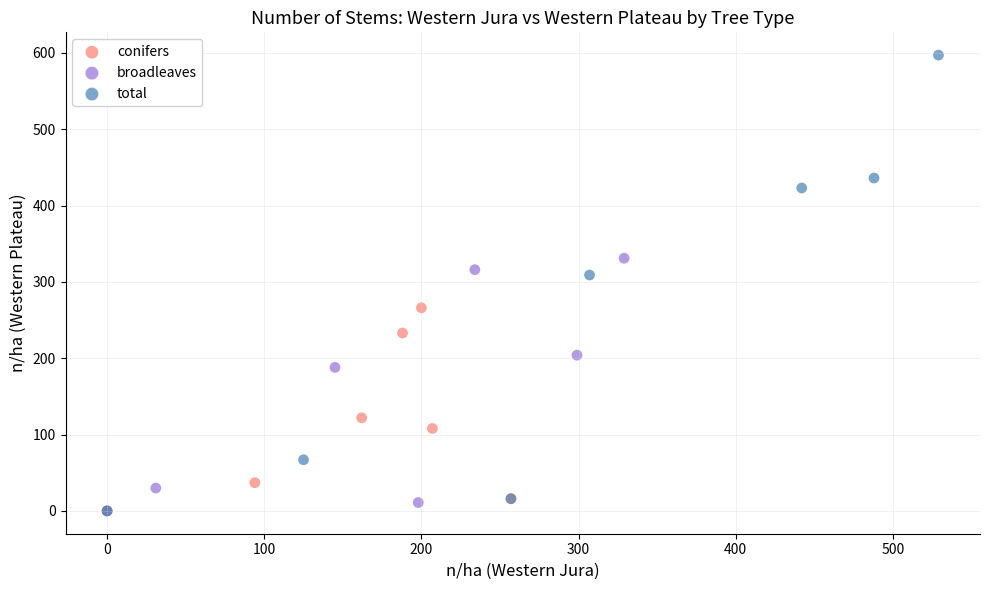

Which series has the largest Y range (max minus min)?

total